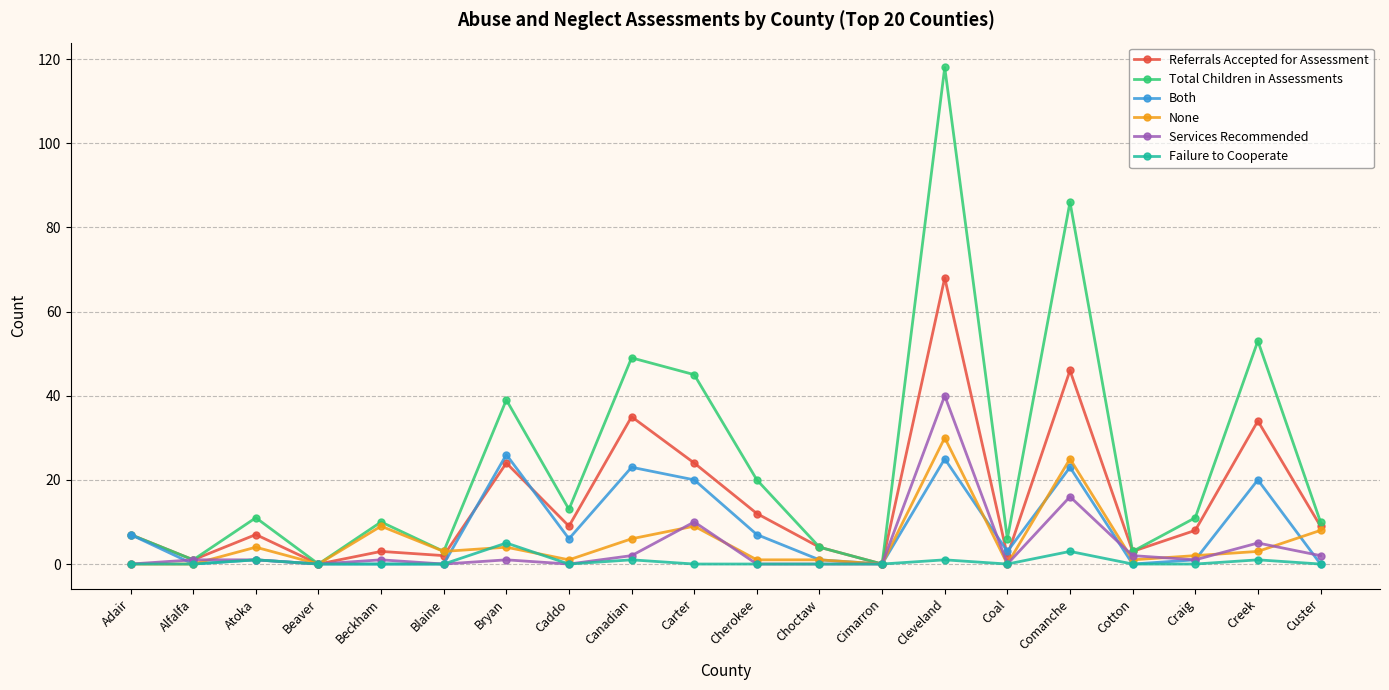

Which label corresponds to the largest value in the chart?

Cleveland